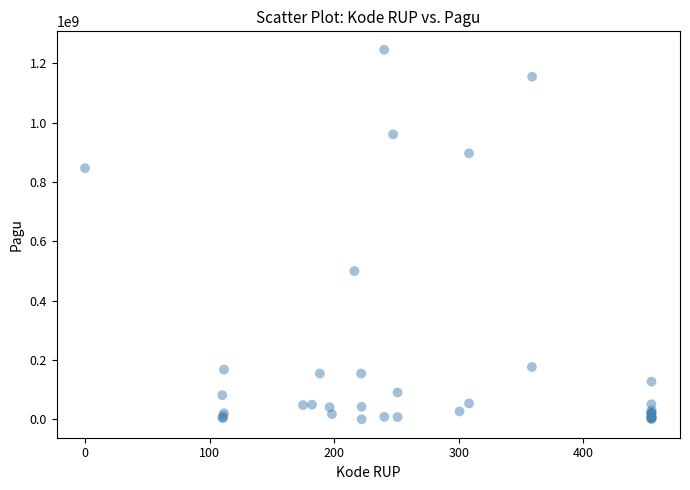

What Y value in the scatter plot is closest to 622840000?

499932000